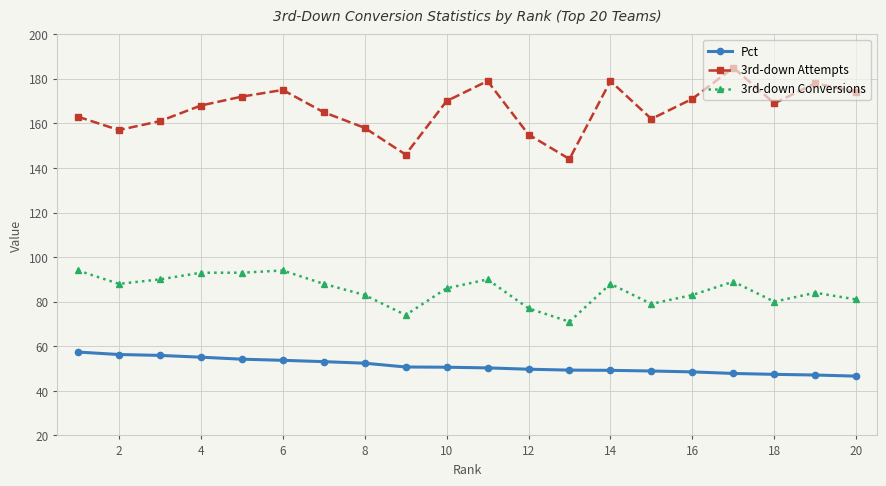

Which series has the largest total across all categories?

3rd-down Attempts